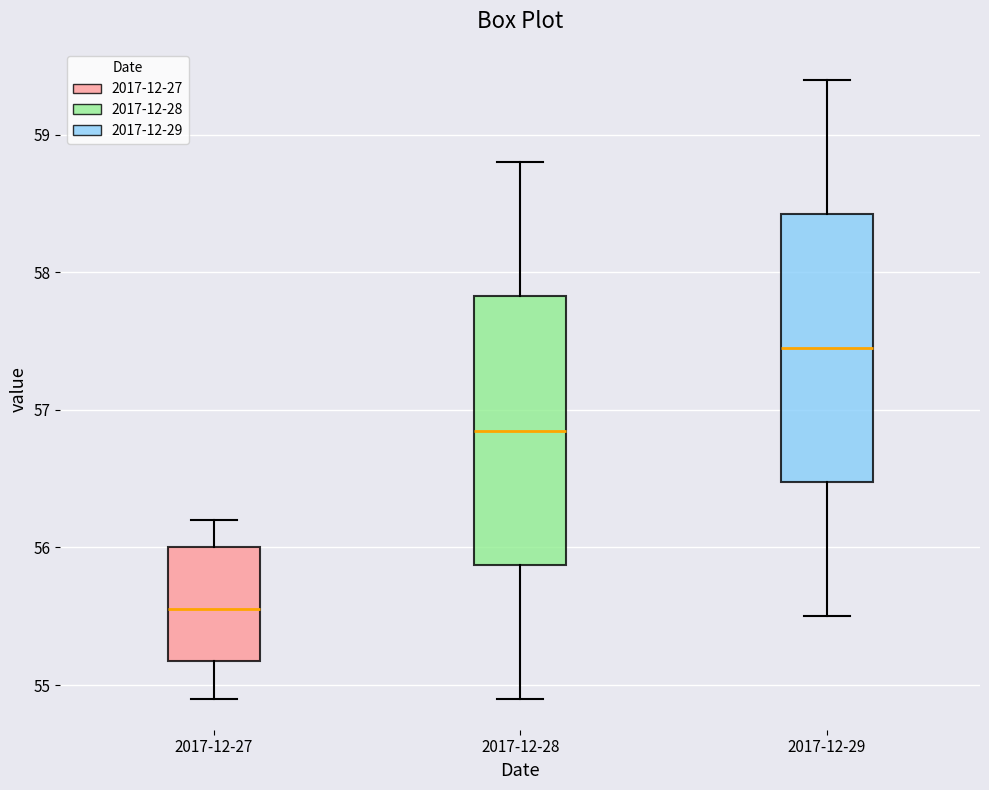

Which box's median line is the highest?

2017-12-29